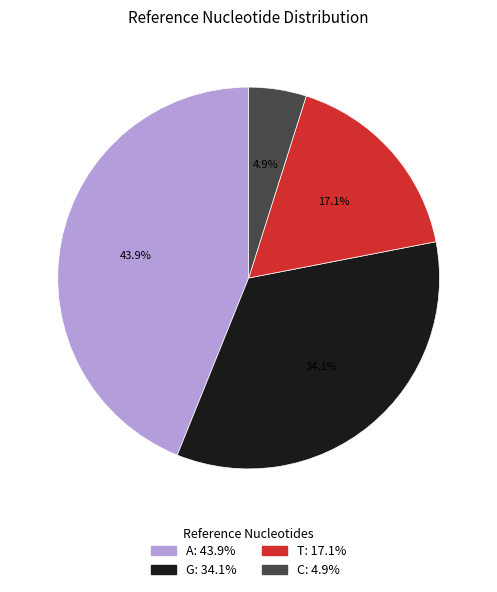

Combined, what portion of the pie is T and A?

61.0%